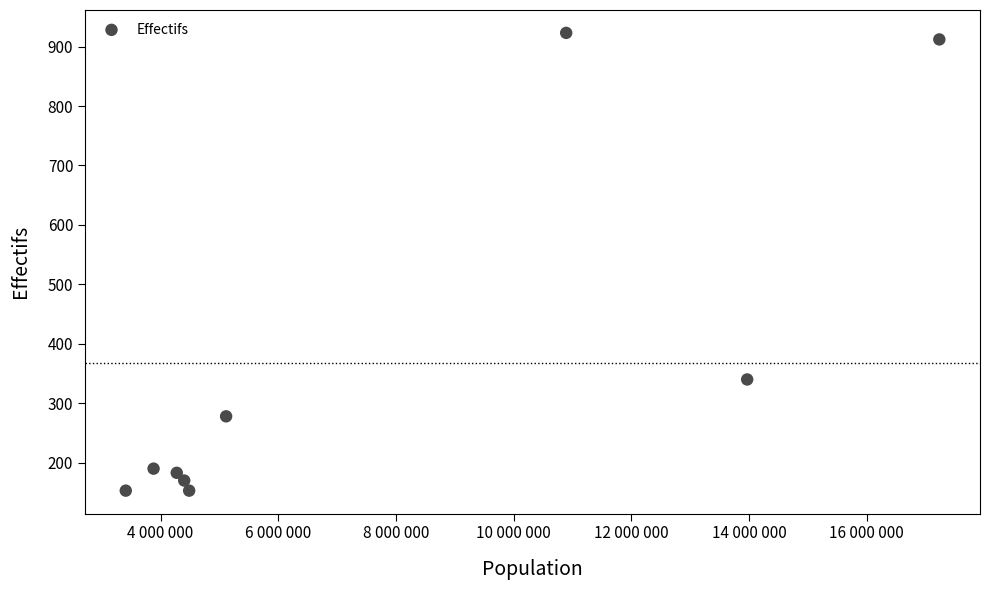

What Y value in the scatter plot is closest to 538?

340